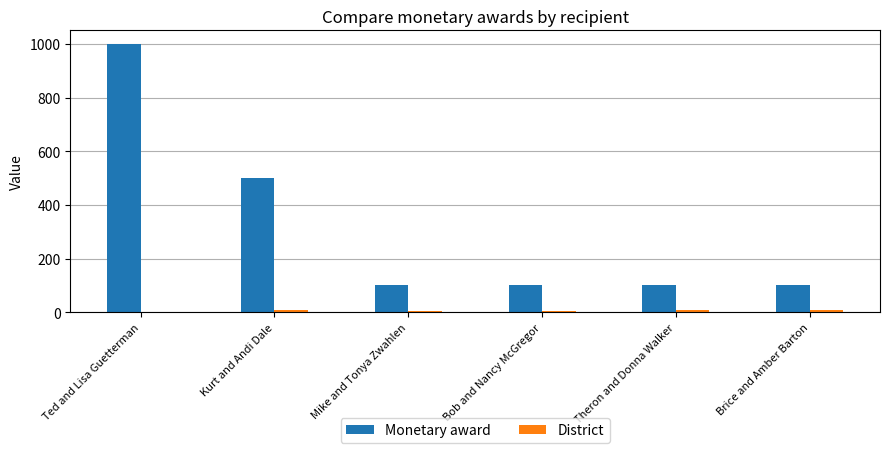

How many groups of bars are there?

6